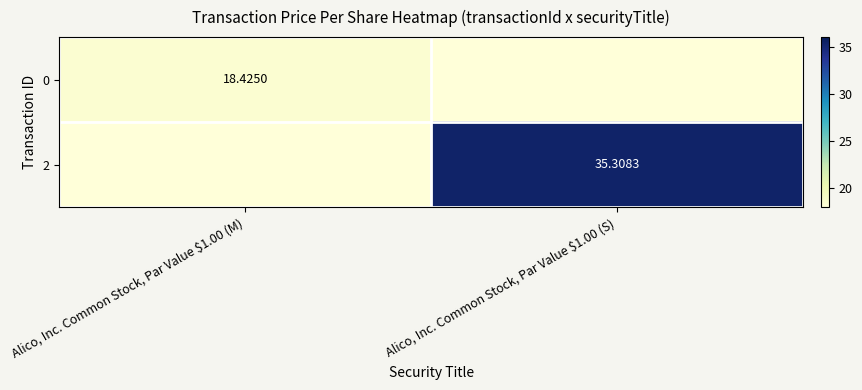

True or false: 0 has a value of 0.0 at Alico, Inc. Common Stock, Par Value $1.00 (S).

True